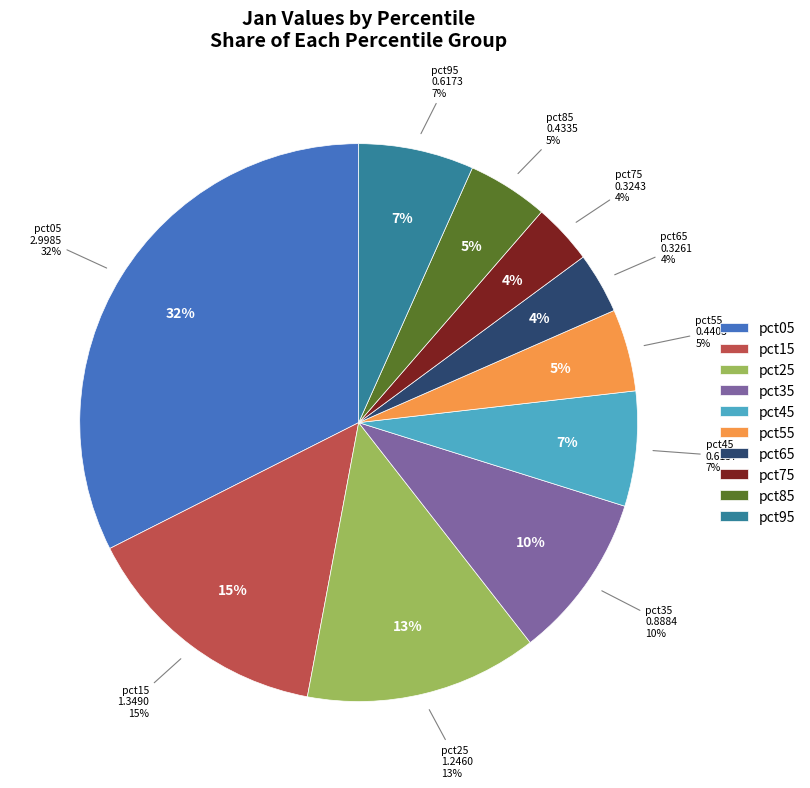

What is the change in value from pct05 to pct85?

-2.6